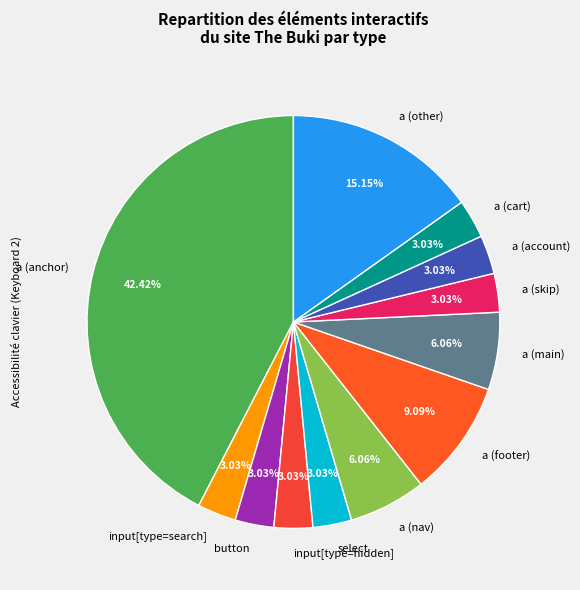

What is the largest slice in the pie chart?

a (anchor)